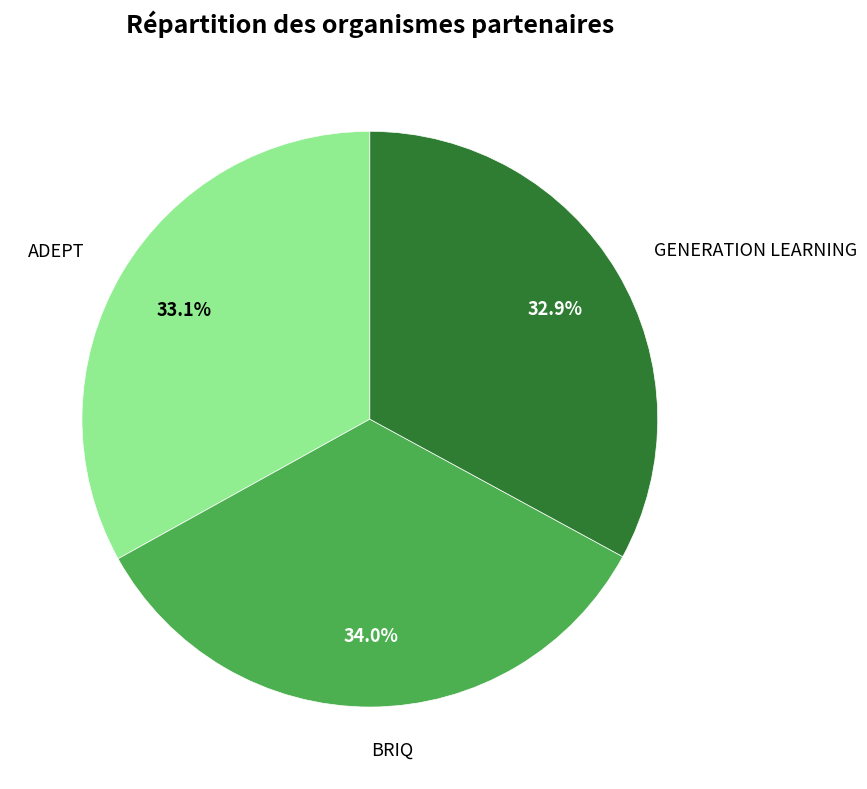

Which category has the biggest portion of the pie?

BRIQ